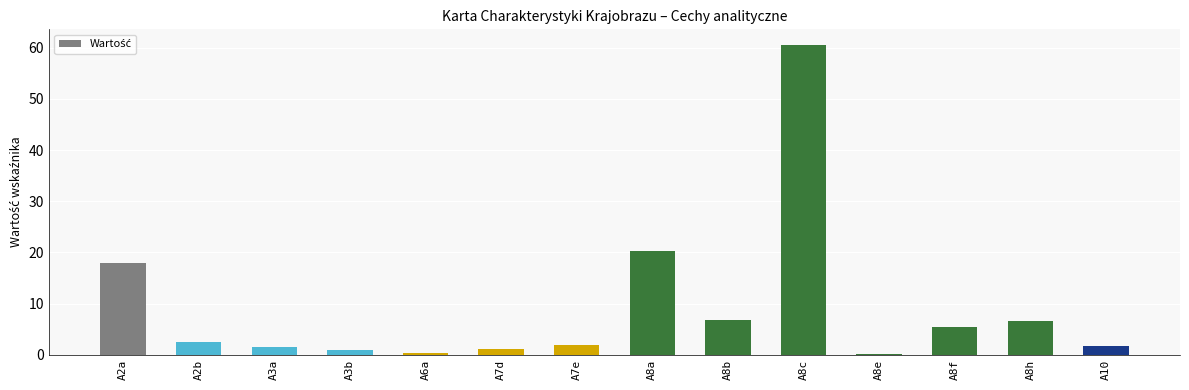

What is the label of the 11th bar from the right?

A3b